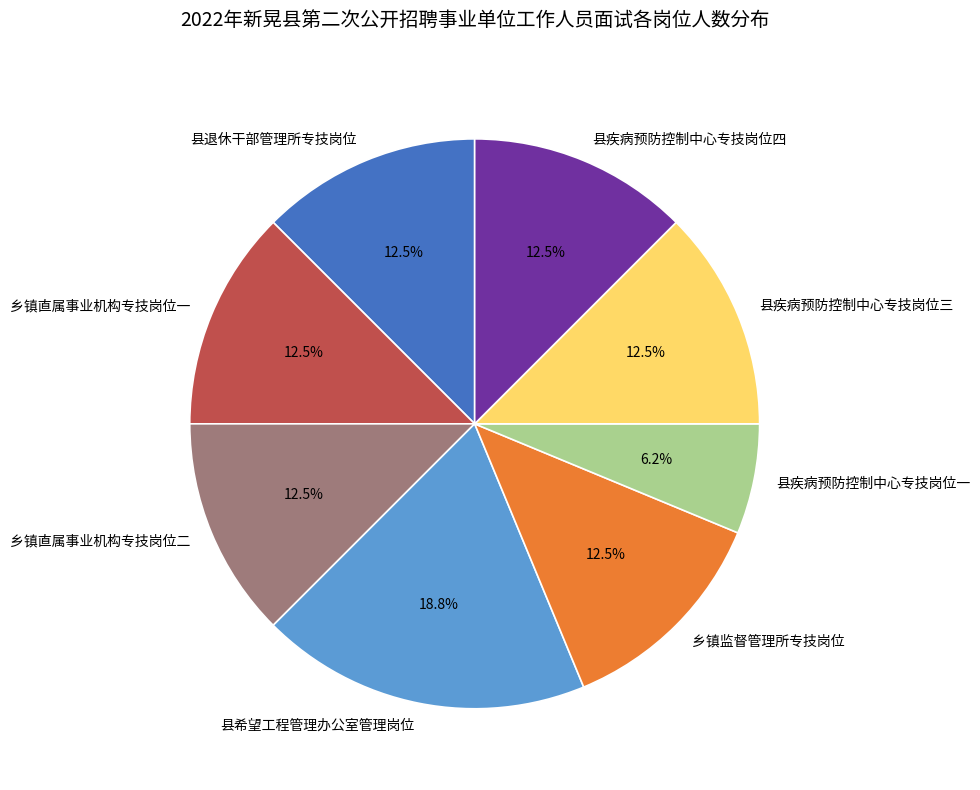

Is there any slice that represents more than half of the pie?

No